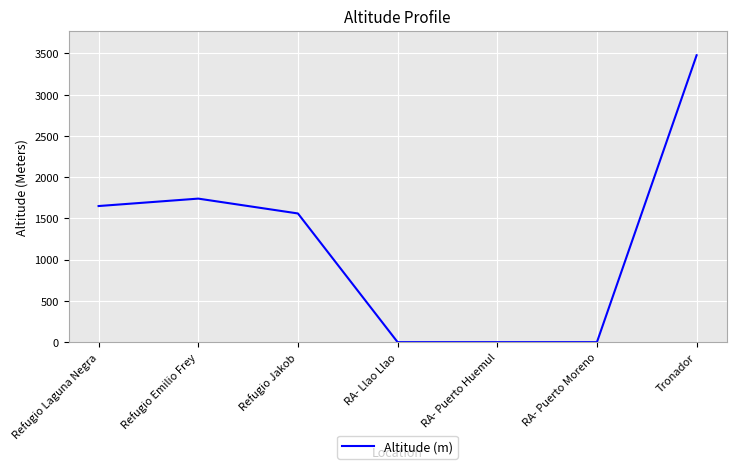

The value at RA- Puerto Huemul is 0. True or false?

True